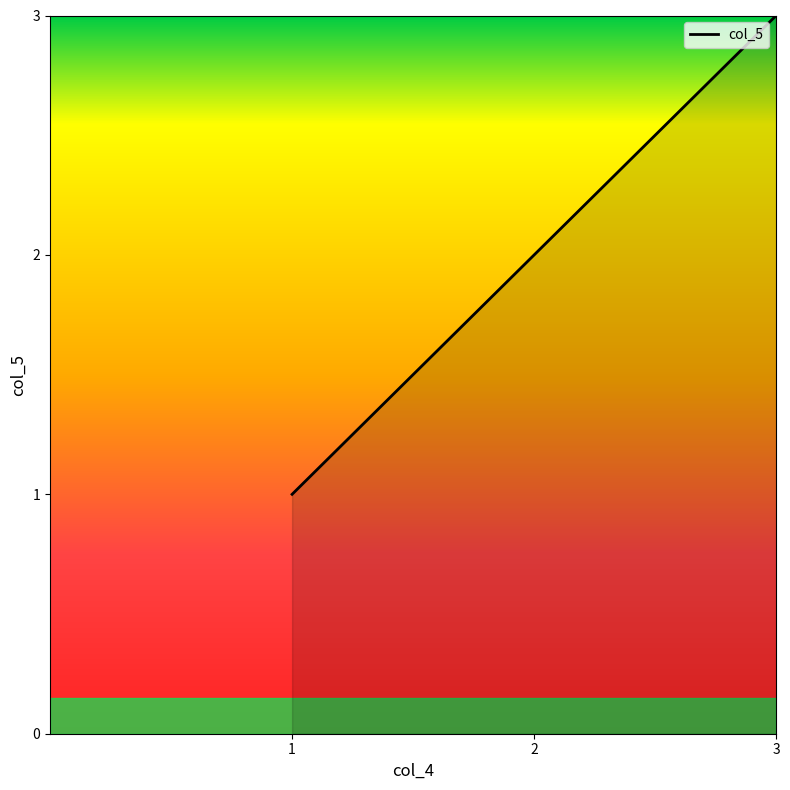

What is the difference between the maximum and second lowest values?

1